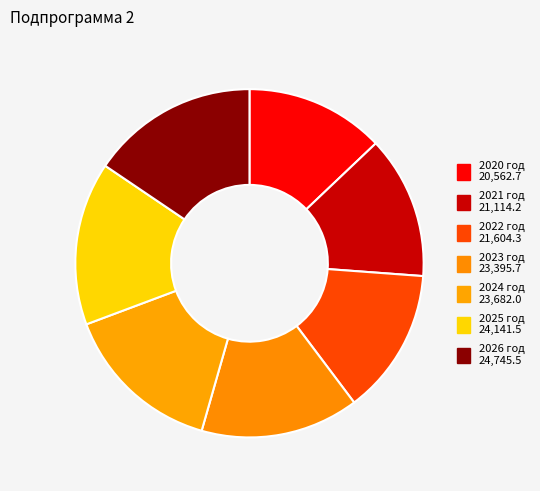

How many segments does this pie chart have?

7